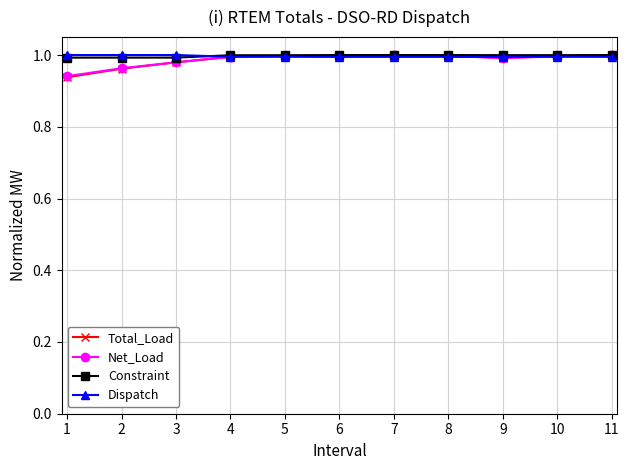

What is the total value across all series at 7?

4.0